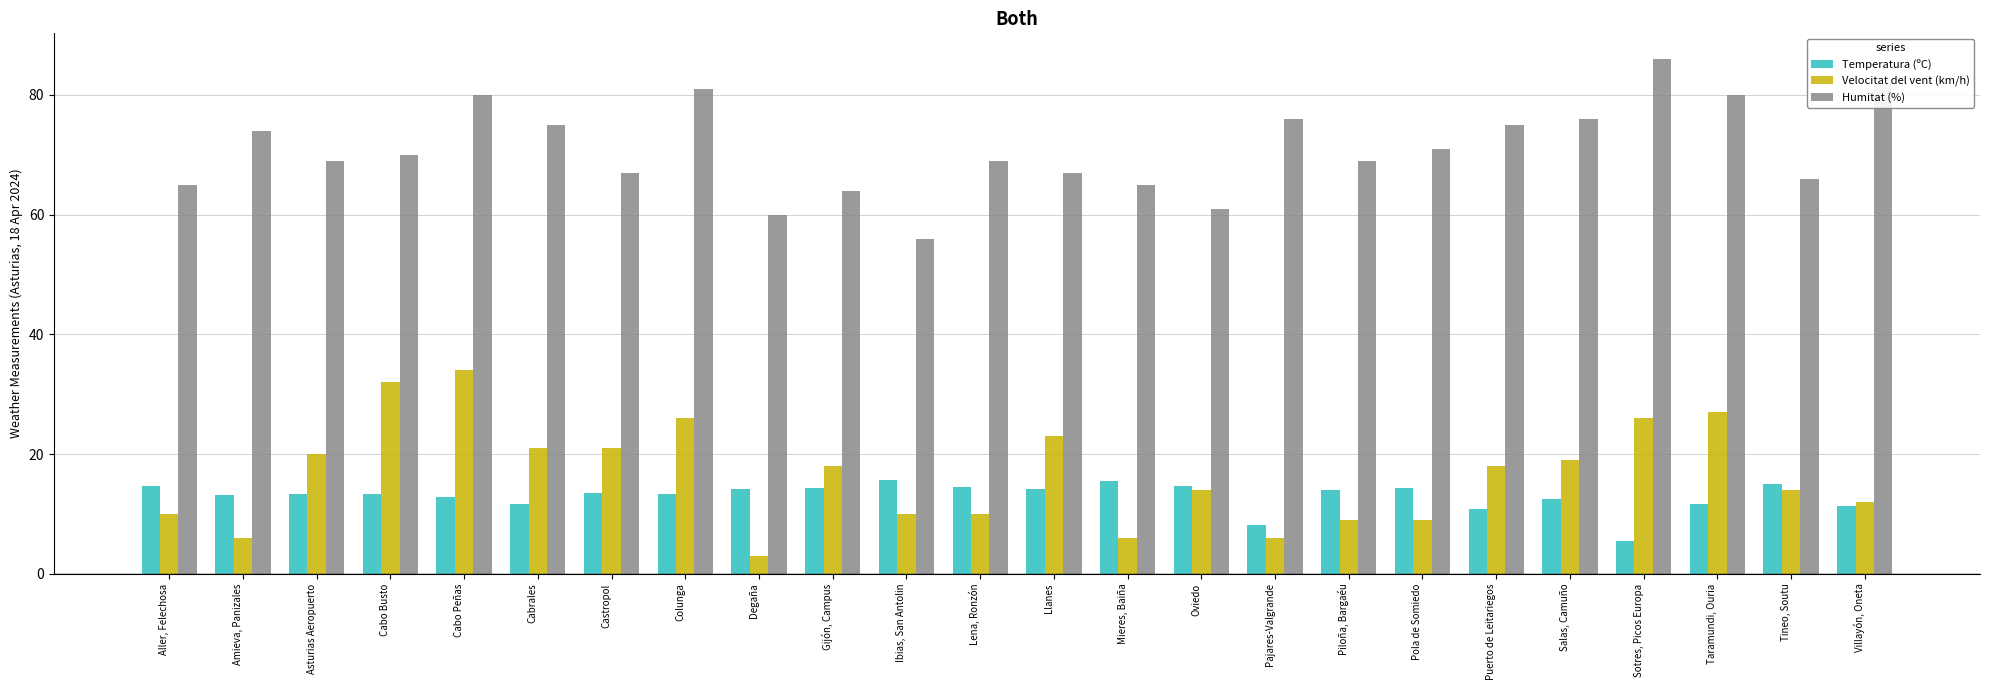

Which series has the widest spread of values?

Velocitat del vent (km/h)